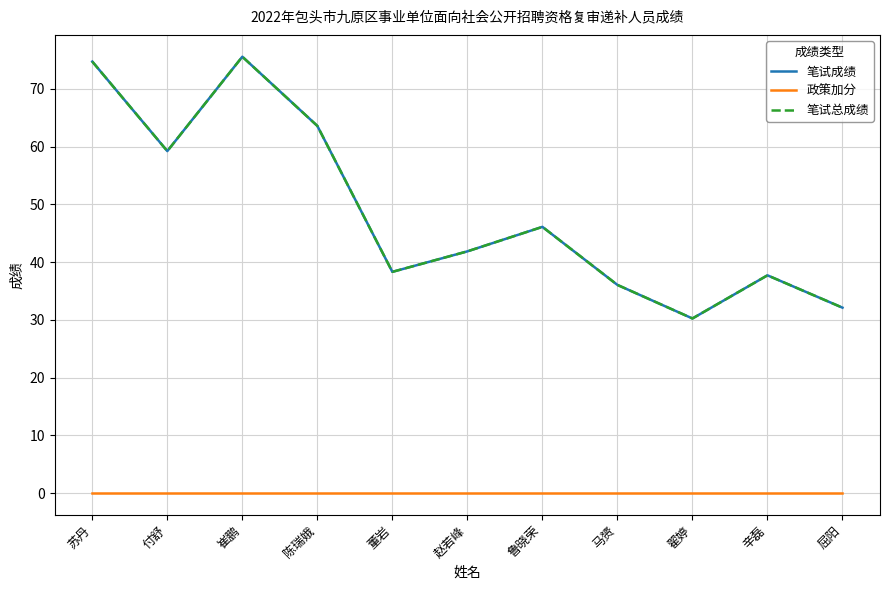

Between 陈瑞娥 and 董岩, which is larger?

陈瑞娥